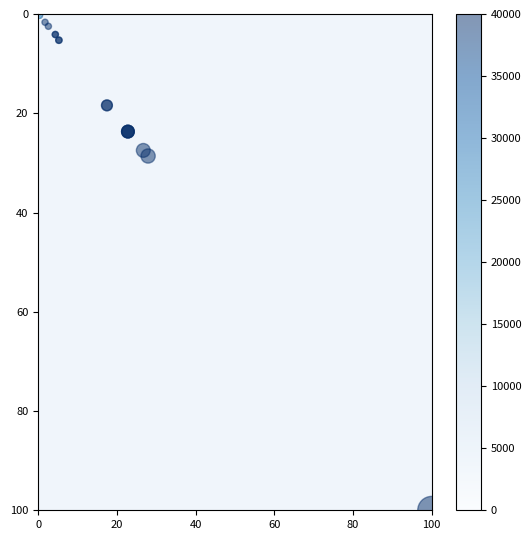

What Y value in the scatter plot is closest to 50?

28.6